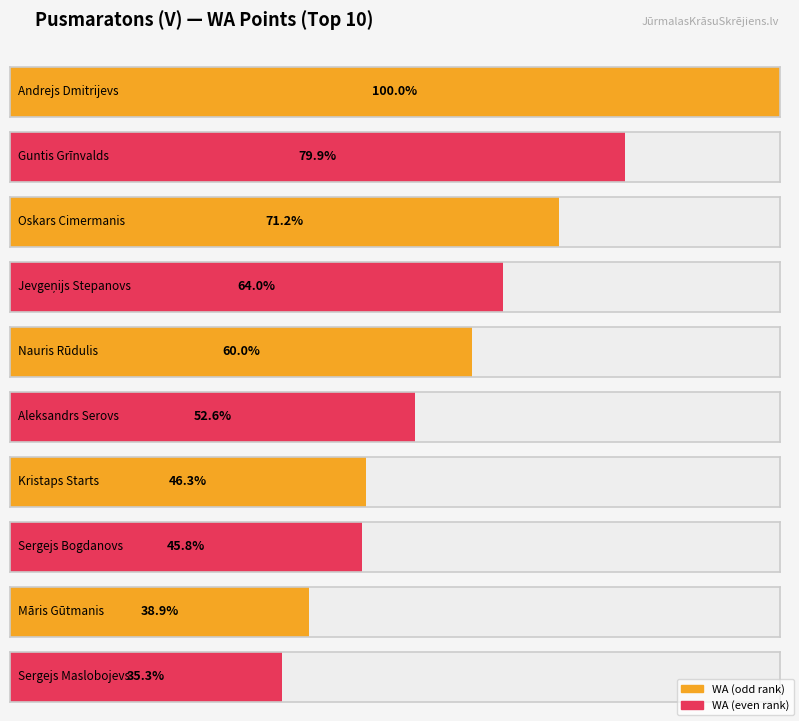

What is the label of the 6th bar from the left?

Aleksandrs Serovs